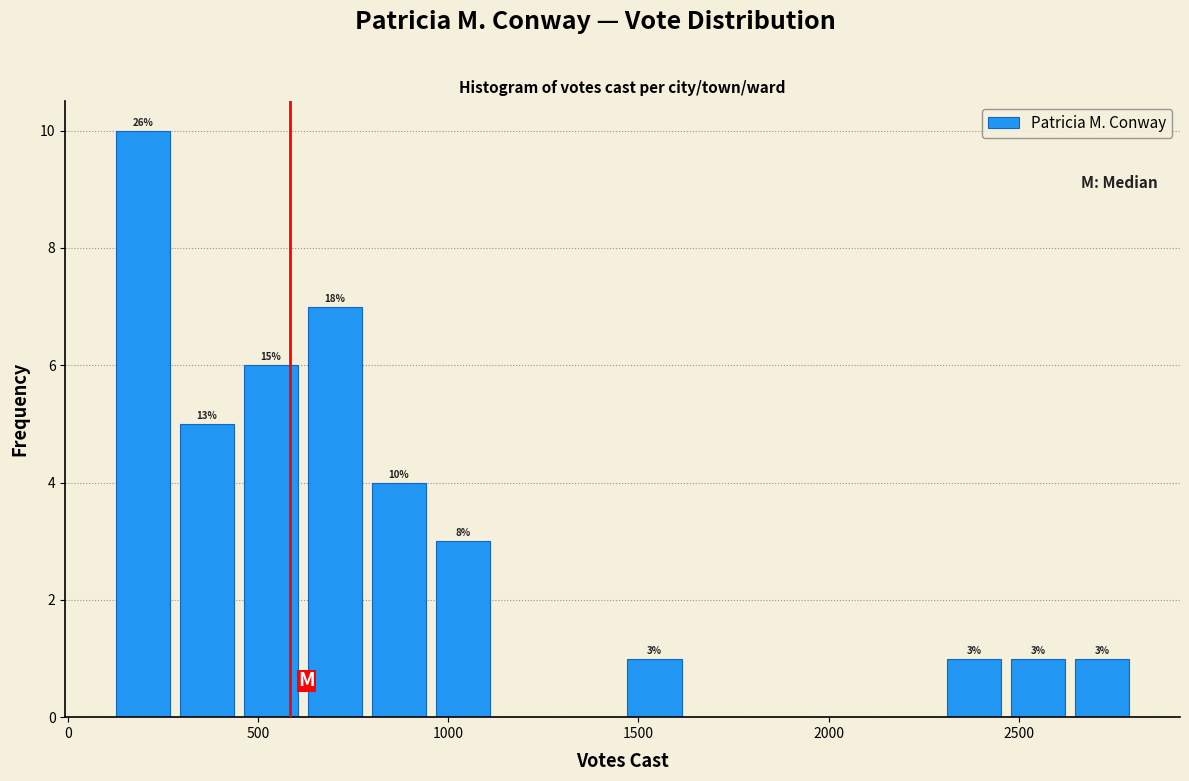

Read against the x-axis, roughly where is the centre of the tallest bar?

200